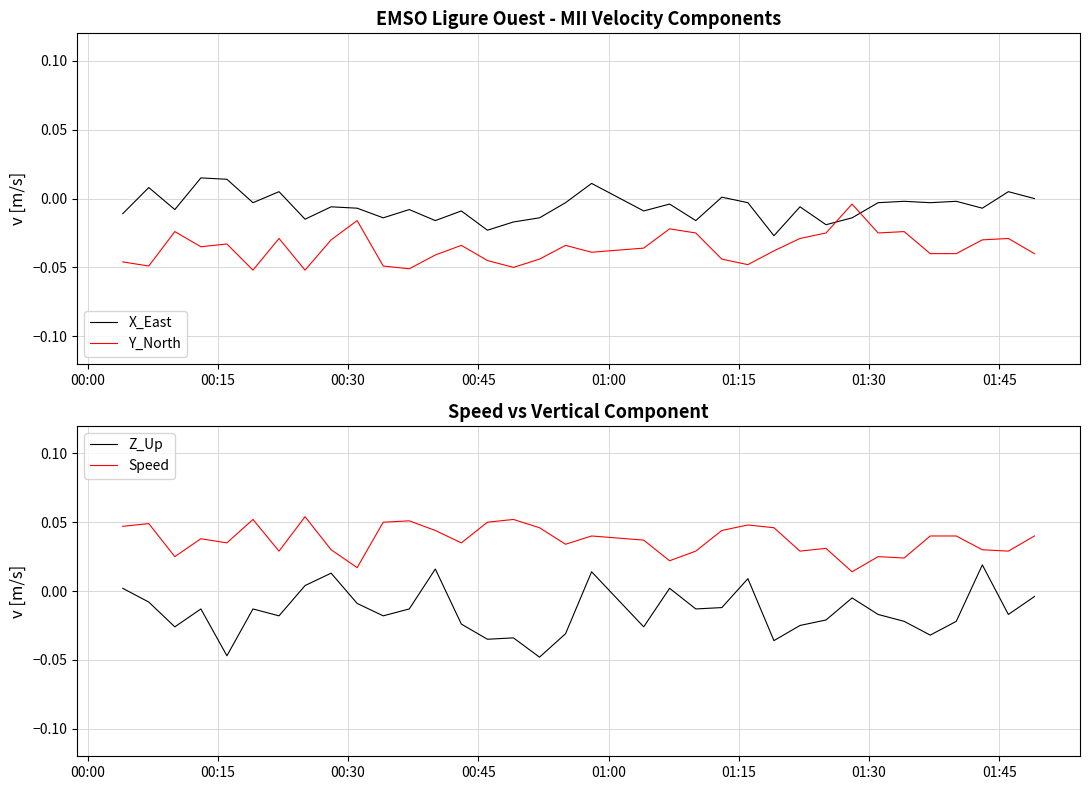

True or false: X_East and Speed intersect in this chart.

False